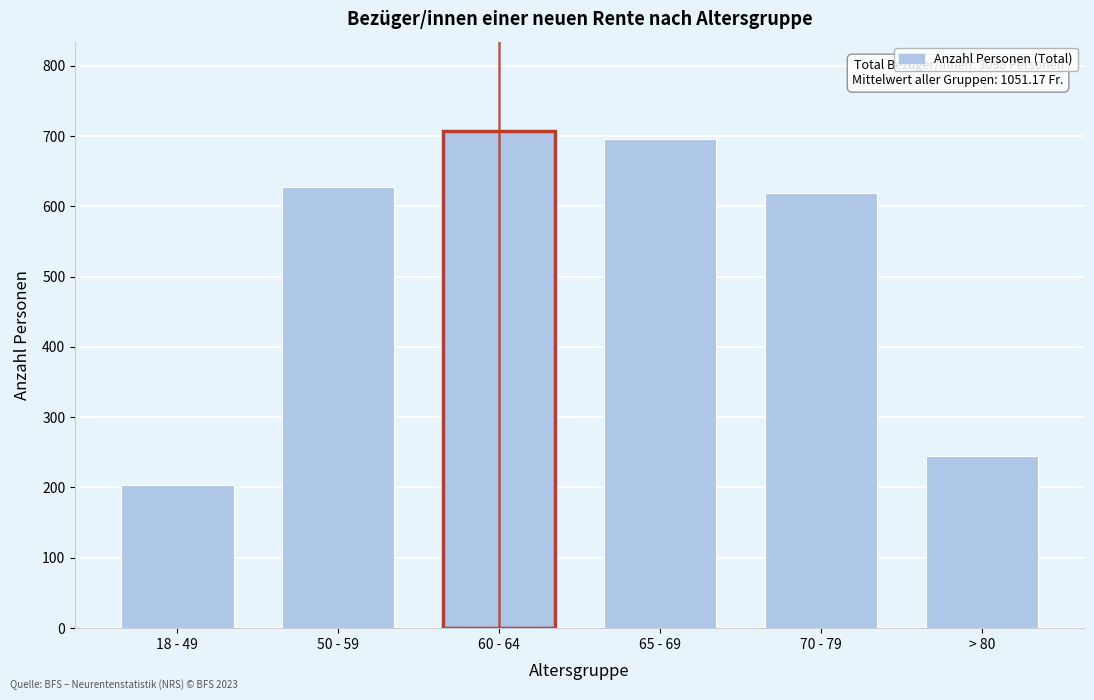

Reading right to left, transcribe all the data shown in this chart.

> 80=245	70 - 79=619	65 - 69=695	60 - 64=707	50 - 59=628	18 - 49=204